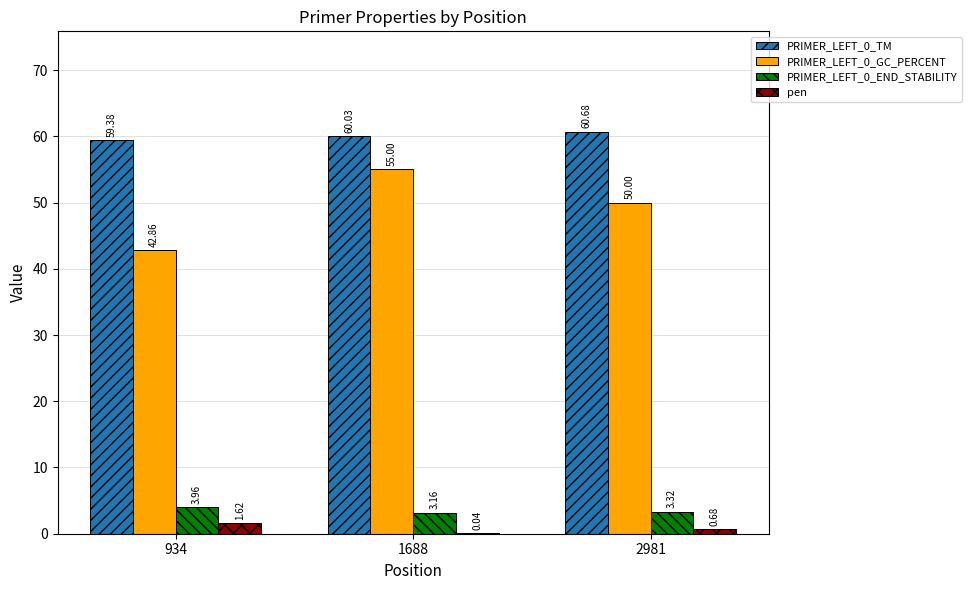

What is the total value across all series at 1688?

118.2